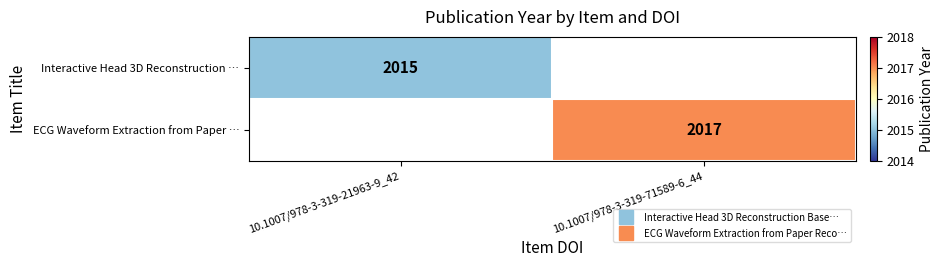

What is the maximum value for Interactive Head 3D Reconstruction …?

2015.0